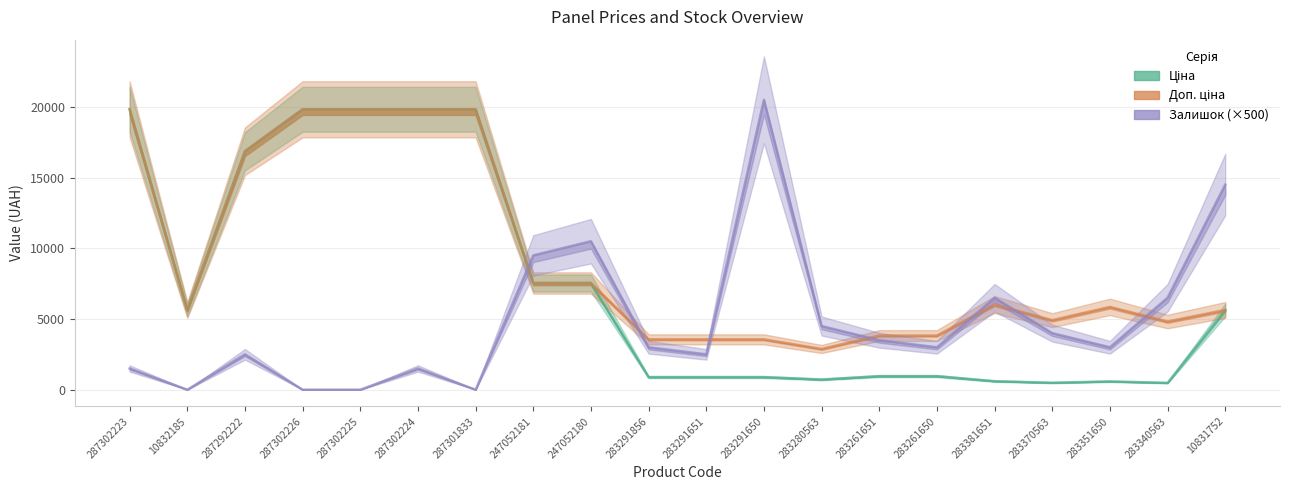

Reading right to left, extract all data points from this chart.

Ціна: 10831752=5636.0	283340563=482.1	283351650=585.3	283370563=491.7	283381651=602.1	283261650=957.1	283261651=957.1	283280563=719.6	283291650=889.9	283291651=889.9	283291856=889.9	247052180=7545.9	247052181=7545.9	287301833=19831.1	287302224=19831.1	287302225=19831.1	287302226=19831.1	287292222=16863.2	10832185=5636.0	287302223=19831.1
Доп. ціна: 10831752=5636.0	283340563=4821.4	283351650=5852.9	283370563=4917.4	283381651=6020.8	283261650=3828.4	283261651=3828.4	283280563=2878.5	283291650=3559.7	283291651=3559.7	283291856=3559.7	247052180=7545.9	247052181=7545.9	287301833=19831.1	287302224=19831.1	287302225=19831.1	287302226=19831.1	287292222=16863.2	10832185=5636.0	287302223=19831.1
Залишок (×500): 10831752=14500.0	283340563=6500.0	283351650=3000.0	283370563=4000.0	283381651=6500.0	283261650=3000.0	283261651=3500.0	283280563=4500.0	283291650=20500.0	283291651=2500.0	283291856=3000.0	247052180=10500.0	247052181=9500.0	287301833=0.0	287302224=1500.0	287302225=0.0	287302226=0.0	287292222=2500.0	10832185=0.0	287302223=1500.0